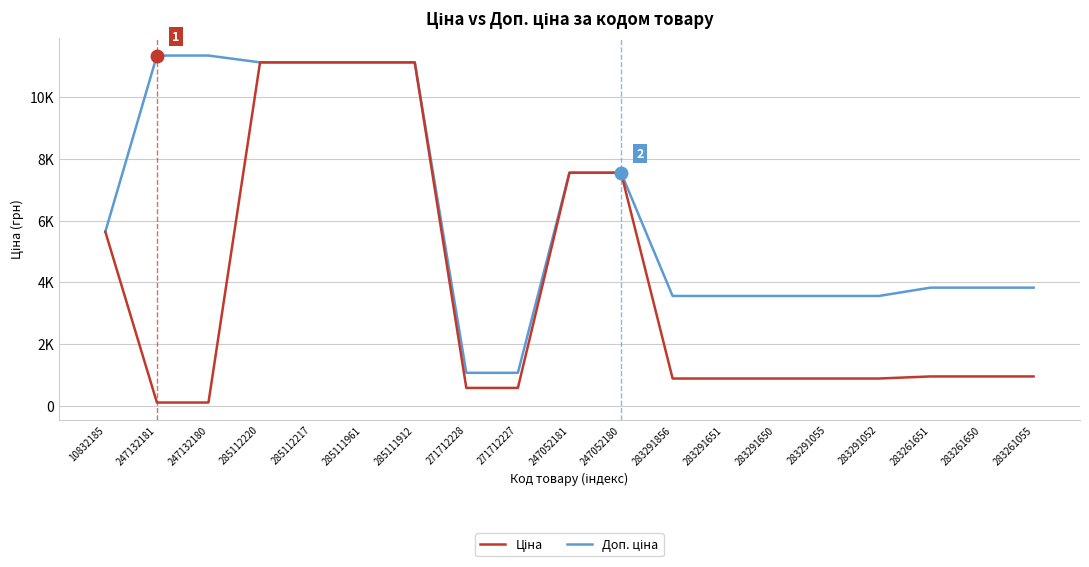

Reading left to right, transcribe all the data shown in this chart.

Ціна: 10832185=5636.0	247132181=113.3	247132180=113.3	285112220=11113.6	285112217=11113.6	285111961=11113.6	285111912=11113.6	271712228=586.0	271712227=586.0	247052181=7545.9	247052180=7545.9	283291856=889.9	283291651=889.9	283291650=889.9	283291055=889.9	283291052=889.9	283261651=957.1	283261650=957.1	283261055=957.1
Доп. ціна: 10832185=5636.0	247132181=11334.0	247132180=11334.0	285112220=11113.6	285112217=11113.6	285111961=11113.6	285111912=11113.6	271712228=1074.5	271712227=1074.5	247052181=7545.9	247052180=7545.9	283291856=3559.7	283291651=3559.7	283291650=3559.7	283291055=3559.7	283291052=3559.7	283261651=3828.4	283261650=3828.4	283261055=3828.4